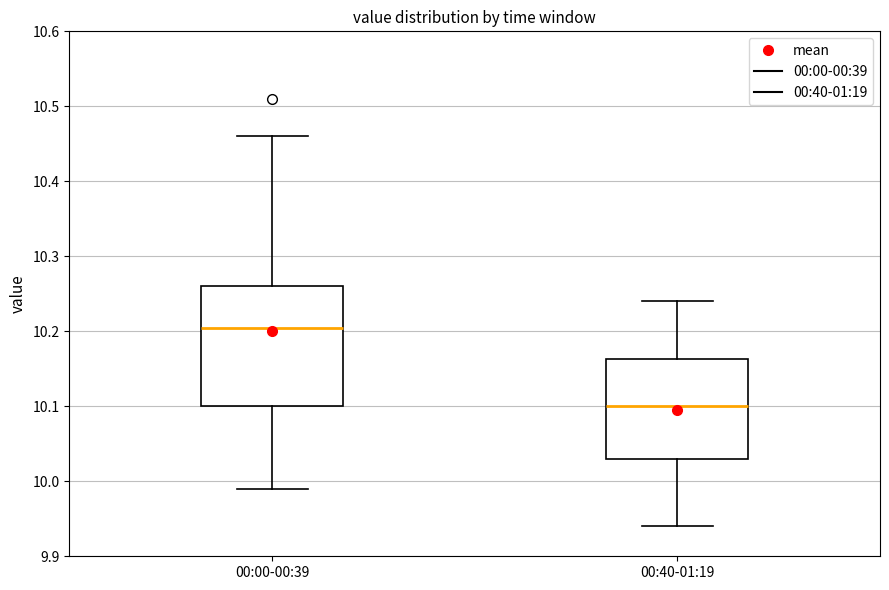

Comparing the boxes themselves (not the whiskers), which one is the tallest?

00:00-00:39